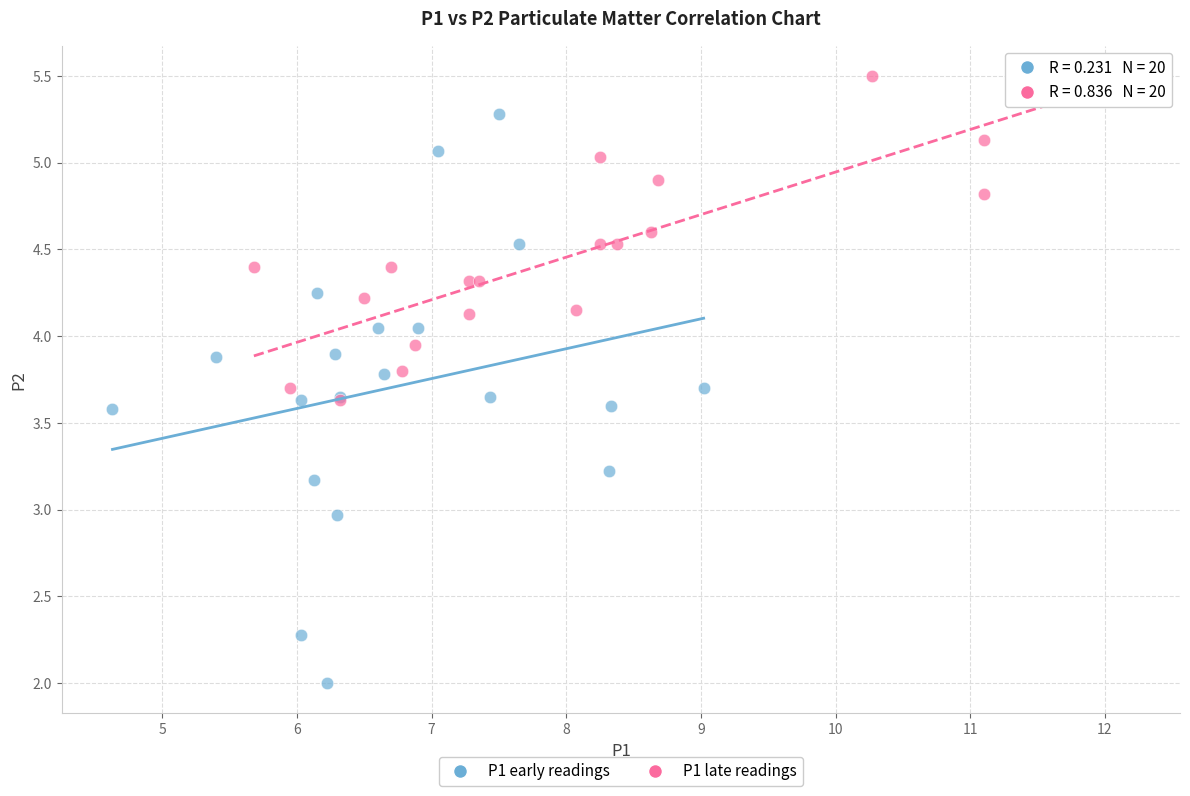

Which series reaches the minimum Y coordinate?

P1 early readings